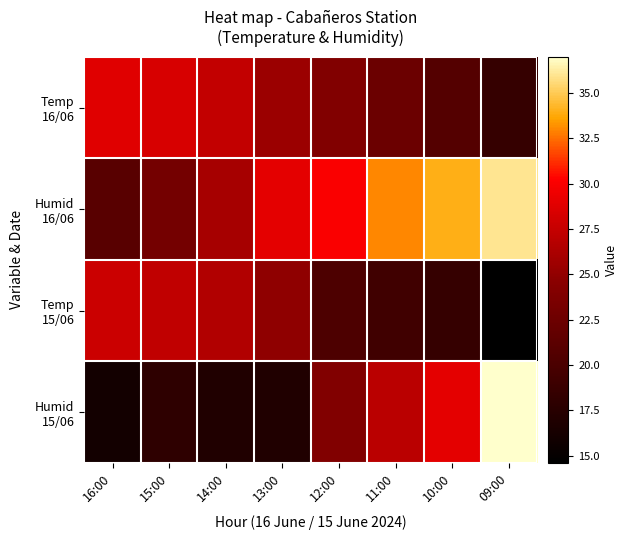

Which series has the largest total across all categories?

Humid 16/06